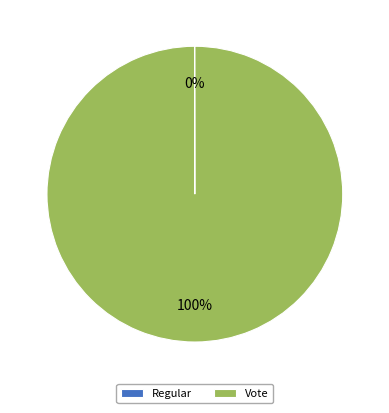

To the nearest percent, what is the difference between the largest and smallest slice percentages?

100%